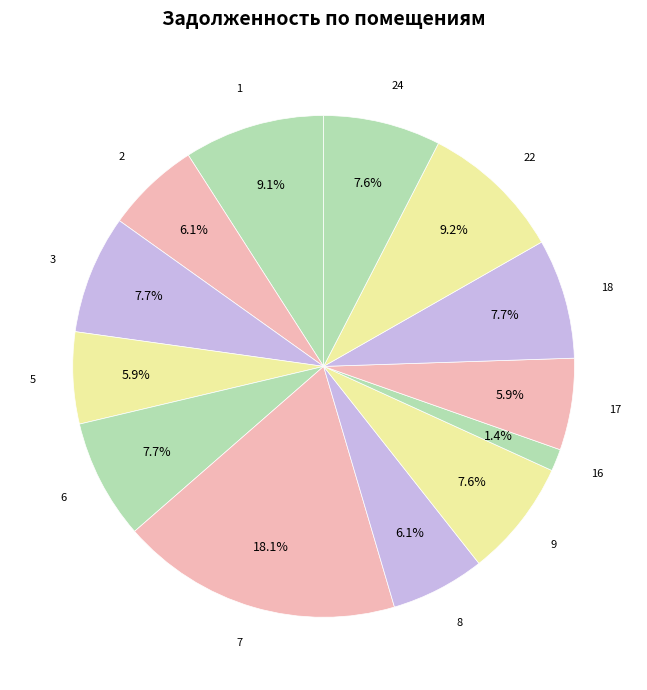

Count the number of slices in the pie.

13